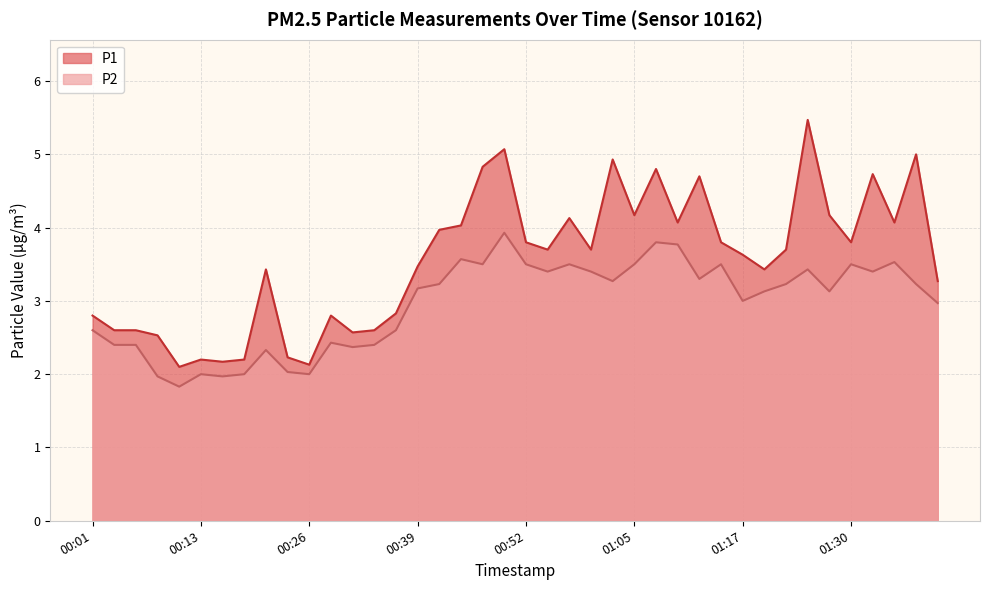

What is the label of the 6th point from the right?

01:28